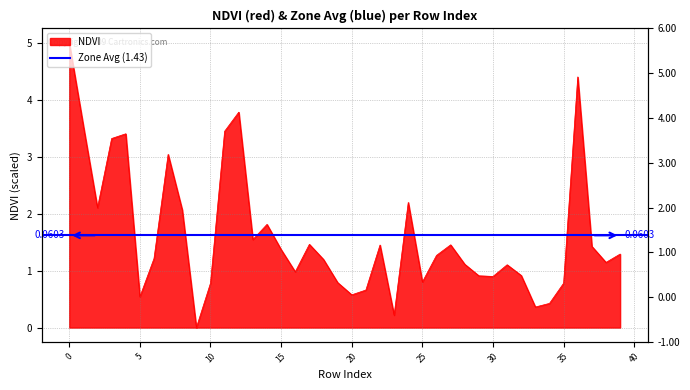

What is the difference between the second highest and minimum values?

4.4